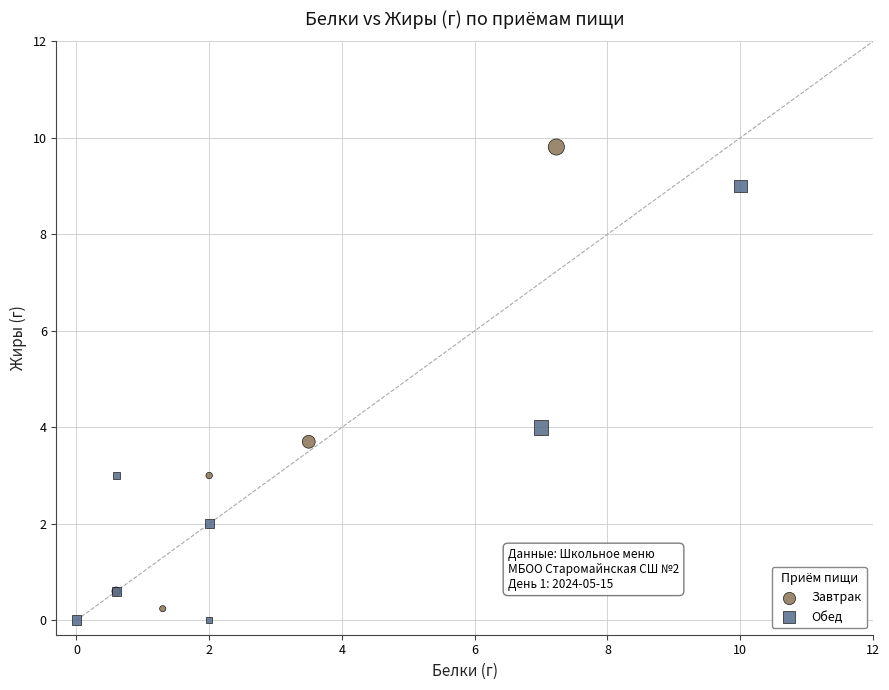

Which series reaches the maximum Y coordinate?

Завтрак